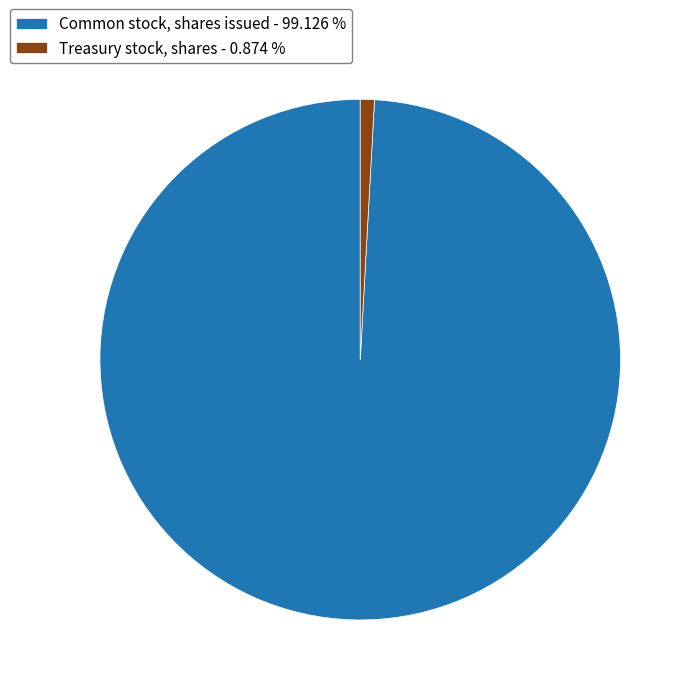

Combined, do Treasury stock, shares - 0.874 % and Common stock, shares issued - 99.126 % account for over 50%?

Yes